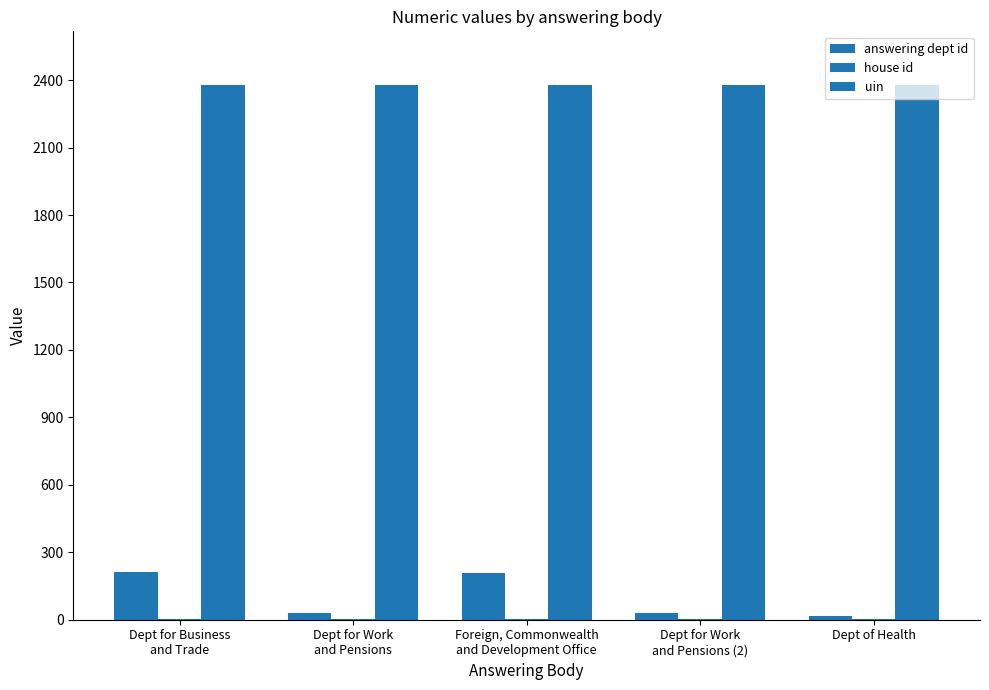

Is it true that uin equals 3772 at Dept for Business
and Trade?

False